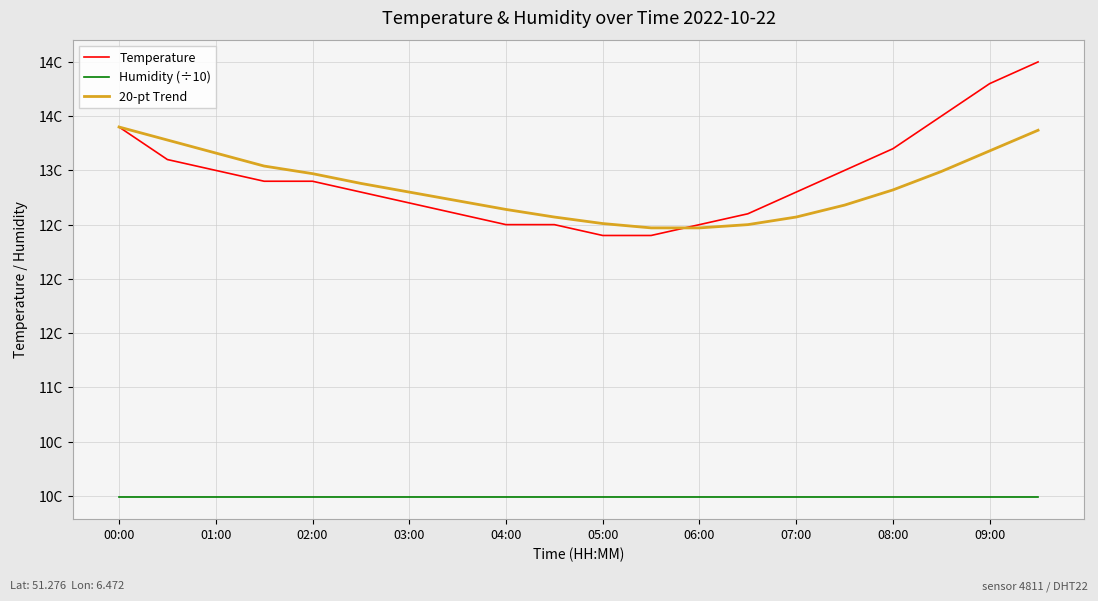

What is the sum of all Temperature values?

258.6